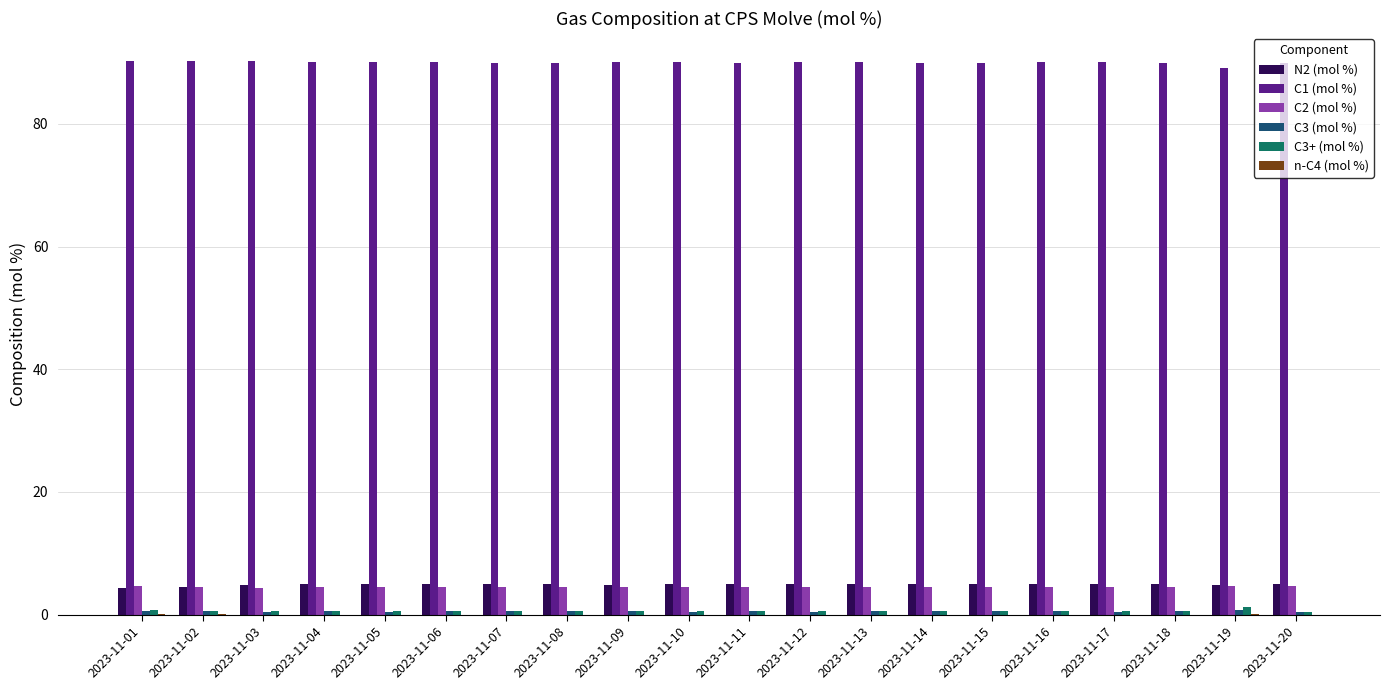

Are the bars grouped side by side (vs. stacked)?

Yes